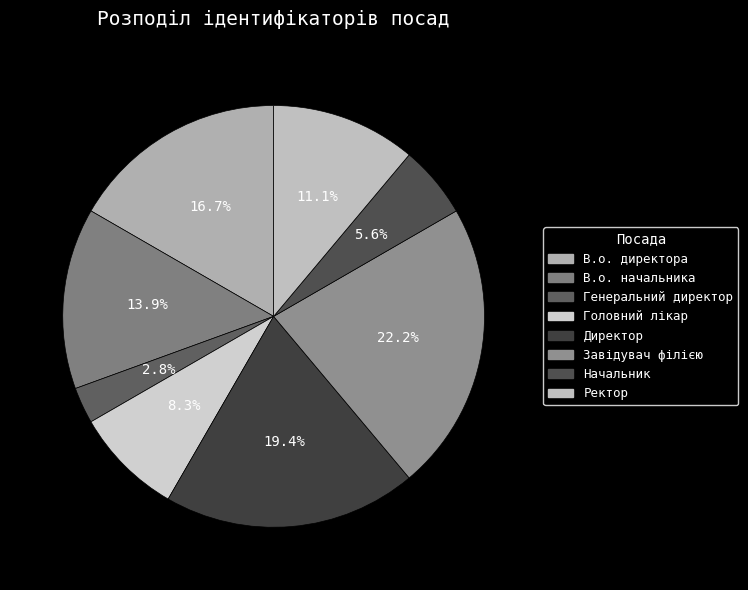

Does Генеральний директор represent more than half of the total?

No